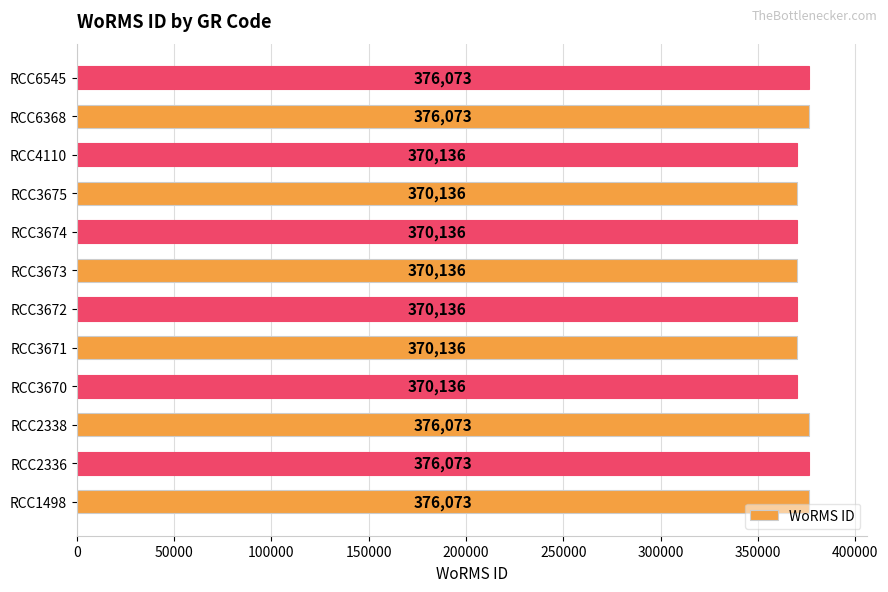

How many bars are there in total?

12